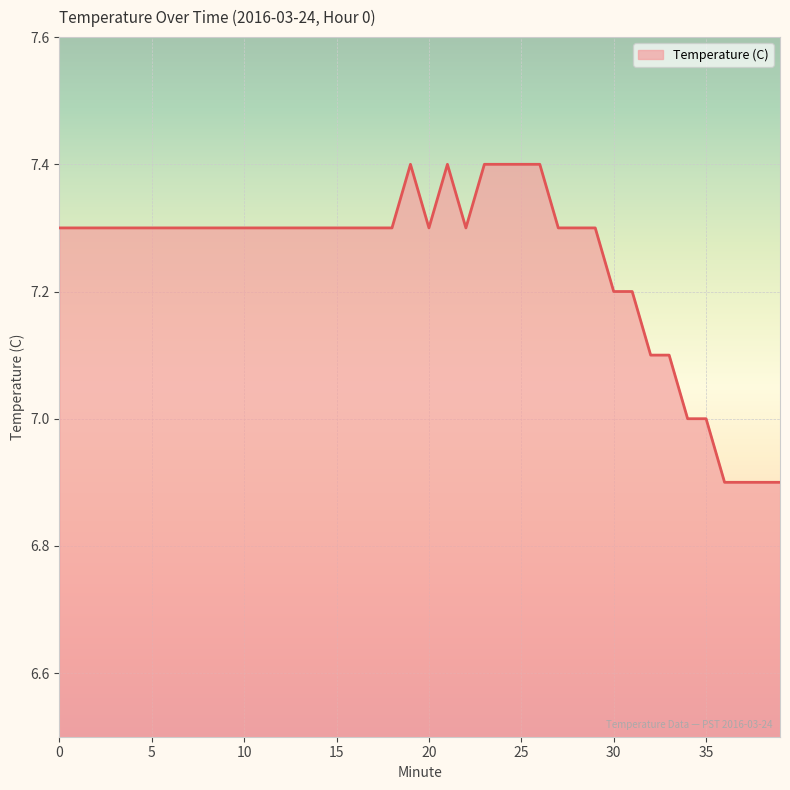

What is the maximum value shown in the chart?

7.4